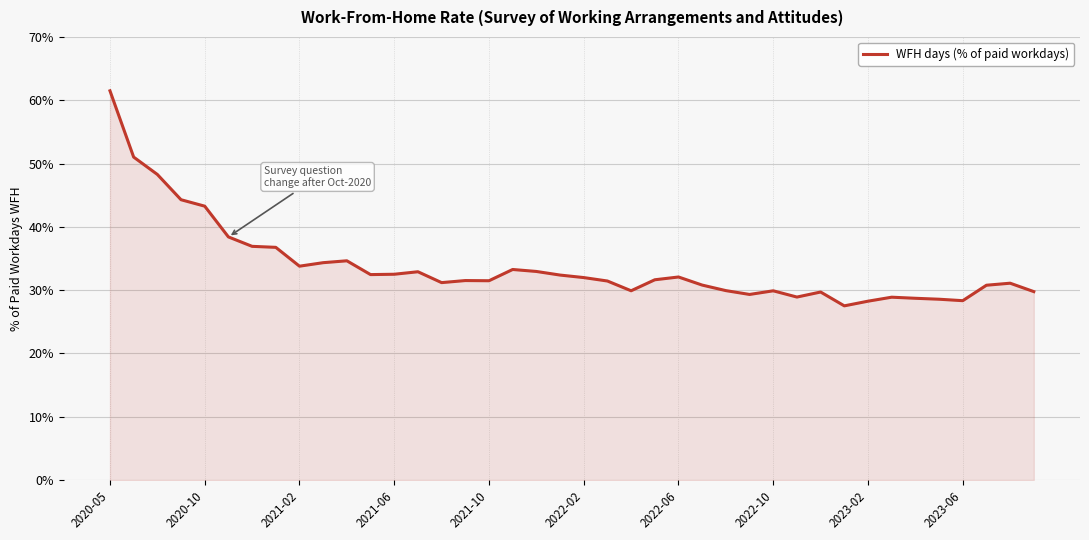

True or false: there are more than 0 points higher than both neighbors.

True